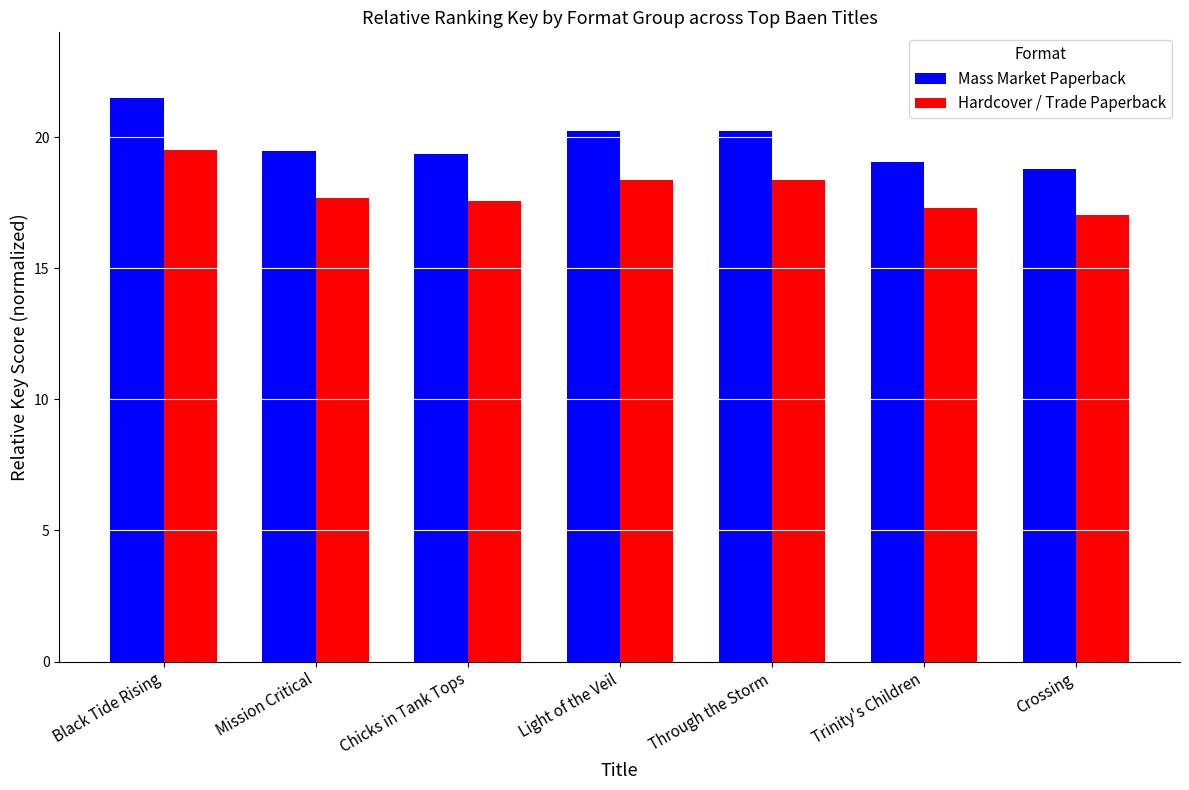

Rank the series by their maximum value, from highest to lowest.

Mass Market Paperback, Hardcover / Trade Paperback